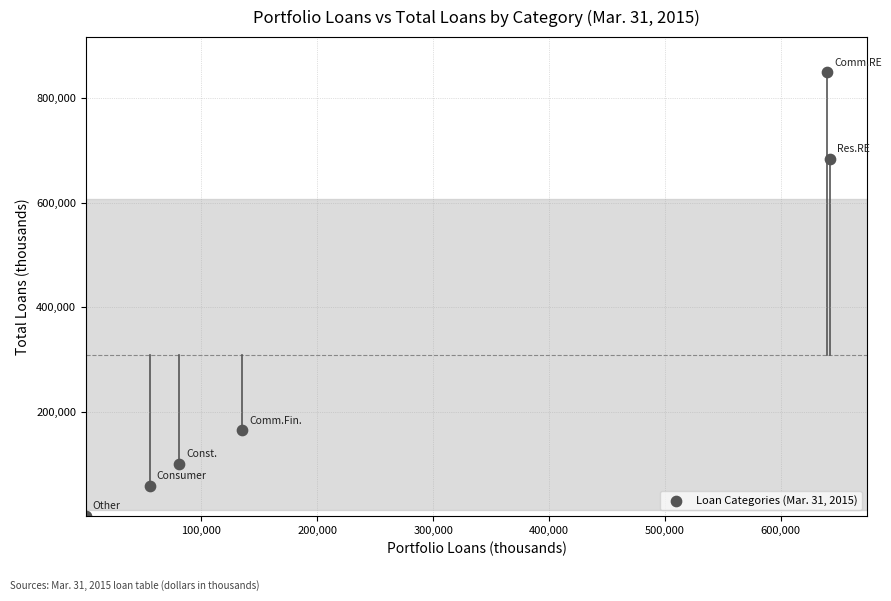

What is the range of X values (max minus min)?

642153